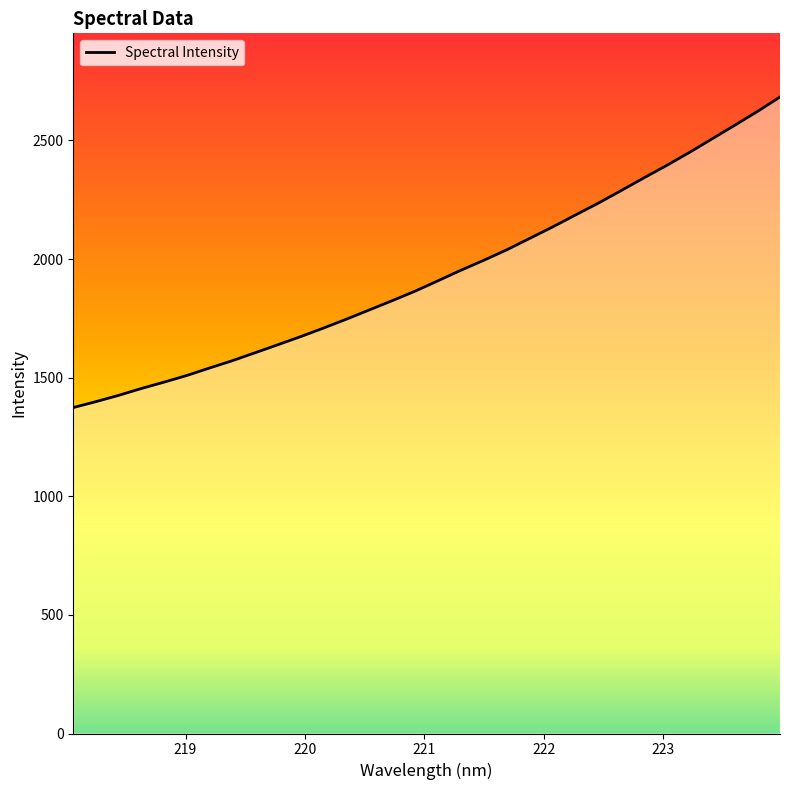

True or false: the data has more than 2 interior local peaks.

False